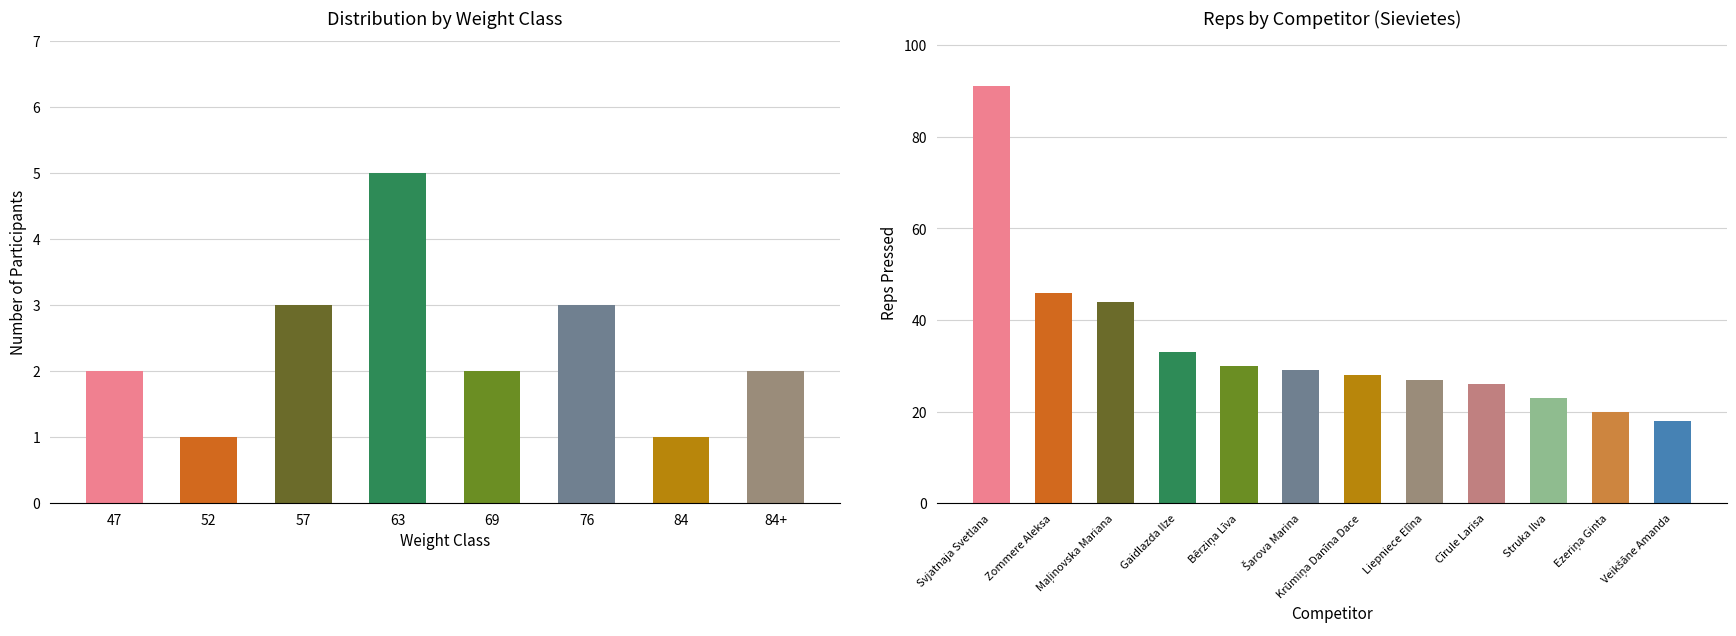

How many data points does each series have?

8